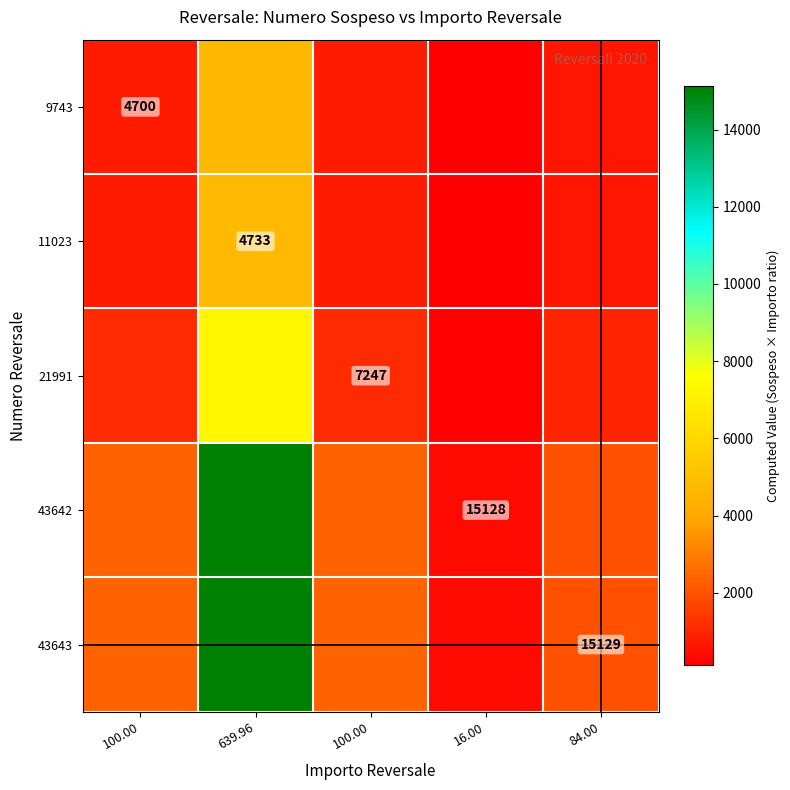

How many data points in 11023 are above 739?

3